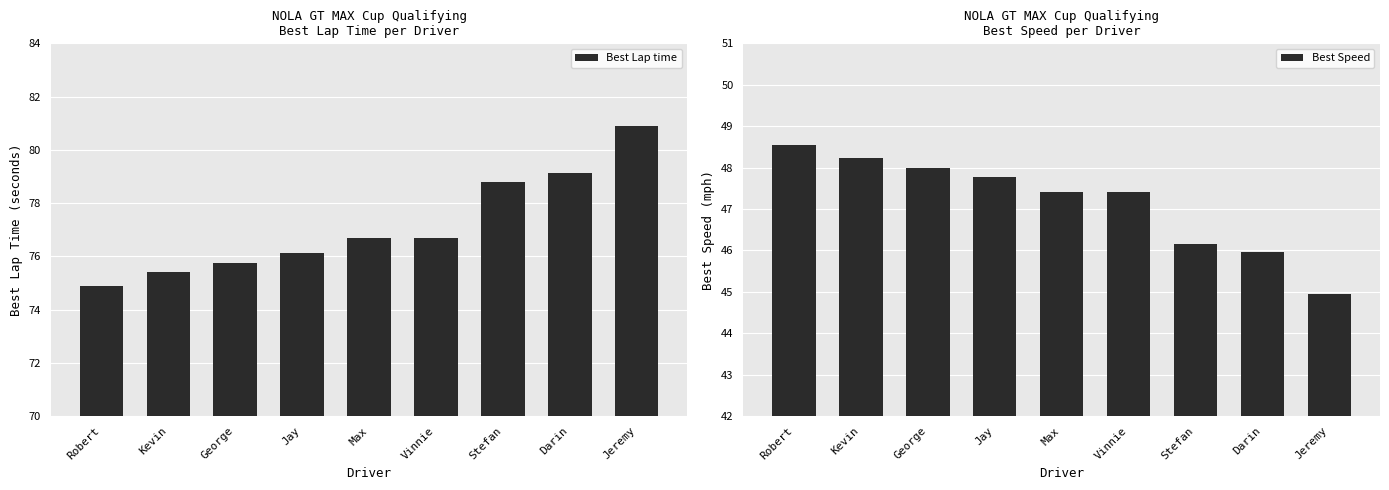

Which has a higher value, Kevin or Jeremy?

Jeremy